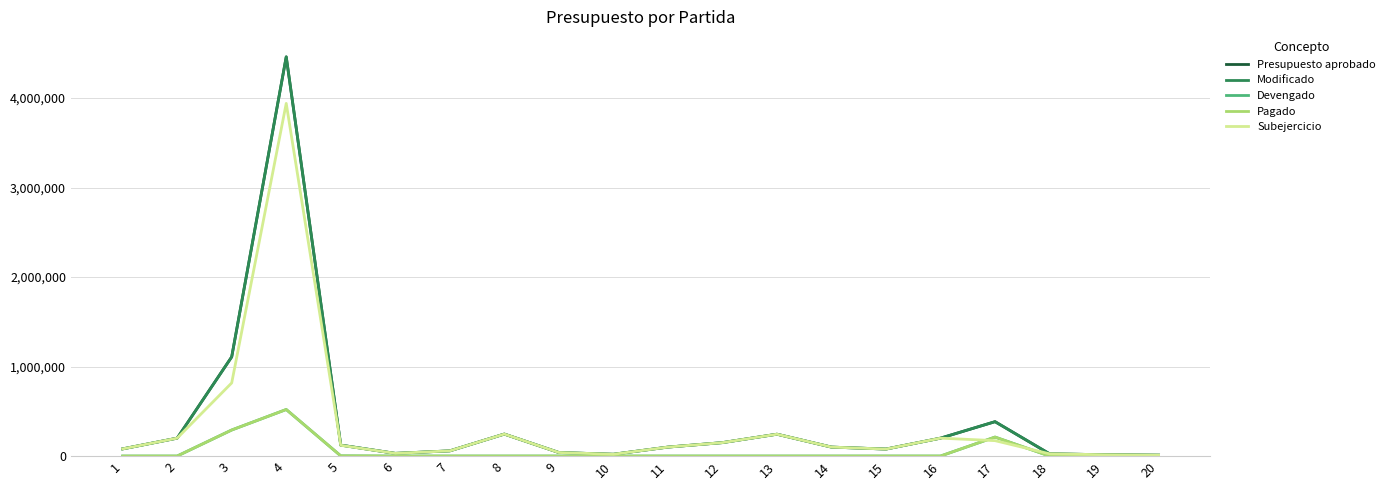

Rank the categories by Modificado value from lowest to highest.

20, 19, 10, 18, 6, 9, 7, 15, 1, 11, 14, 5, 12, 2, 16, 13, 8, 17, 3, 4